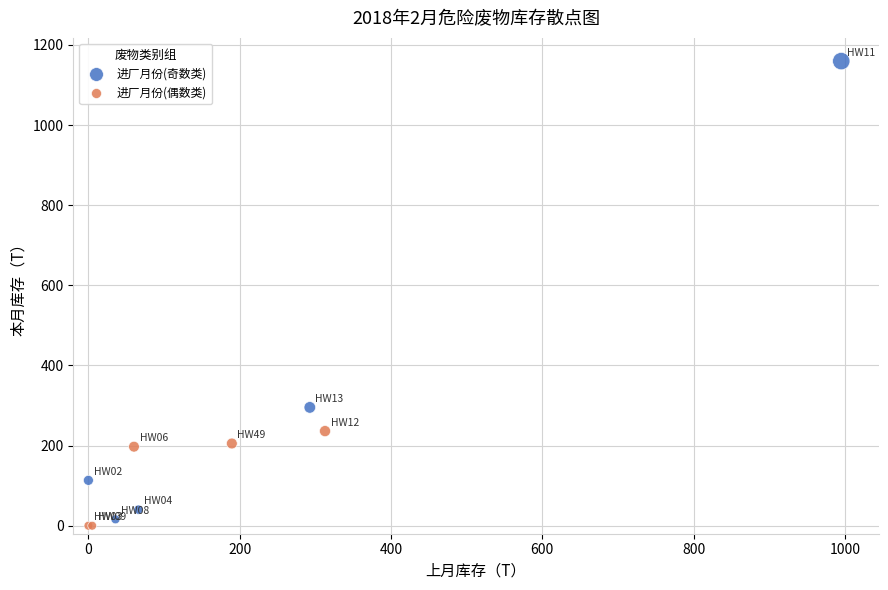

Which series reaches the maximum Y coordinate?

进厂月份(奇数类)